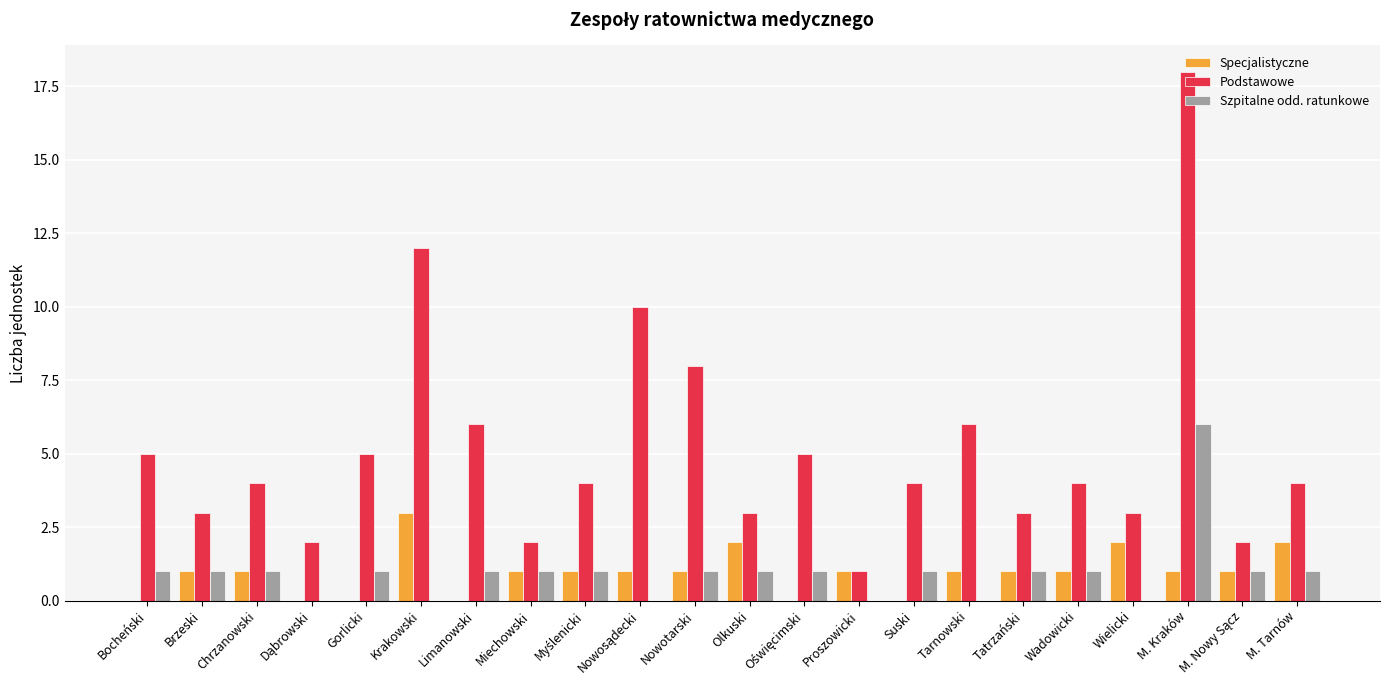

Count the Szpitalne odd. ratunkowe values in the range 0 to 1.

21